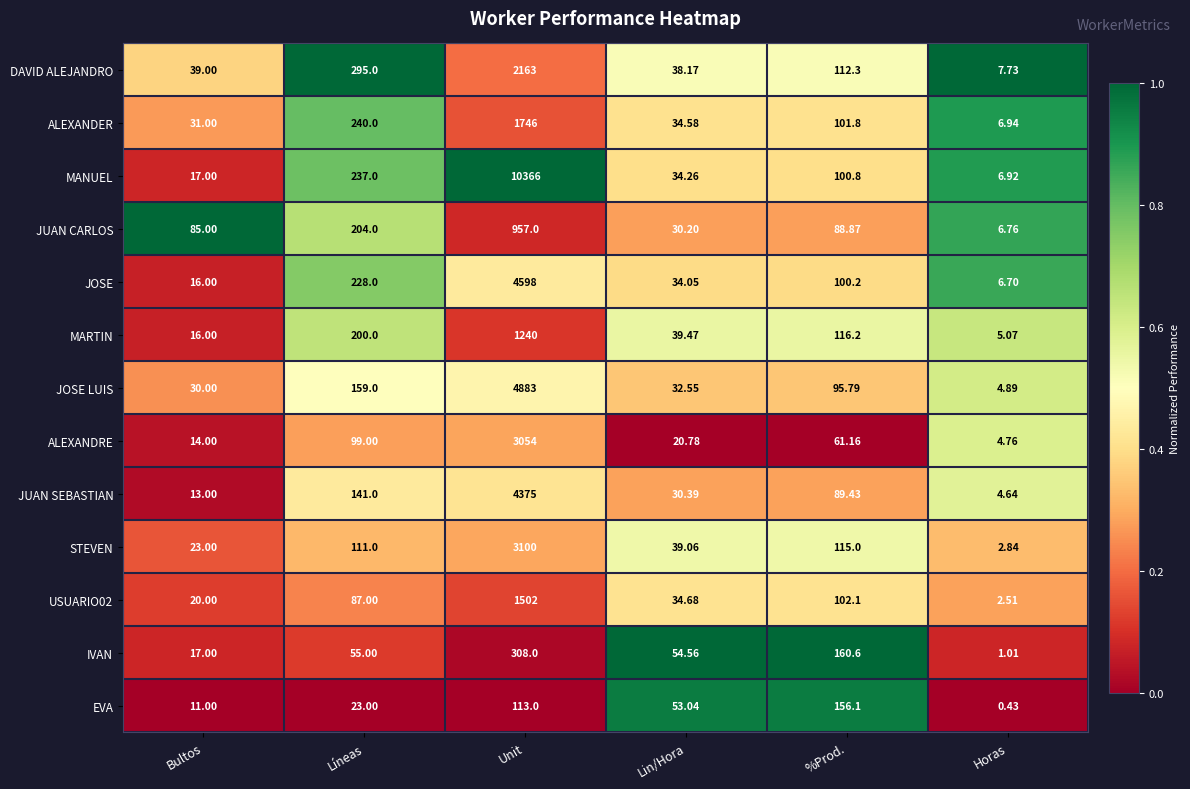

Is the value of ALEXANDRE at Horas greater than the value of JOSE LUIS at %Prod.?

No